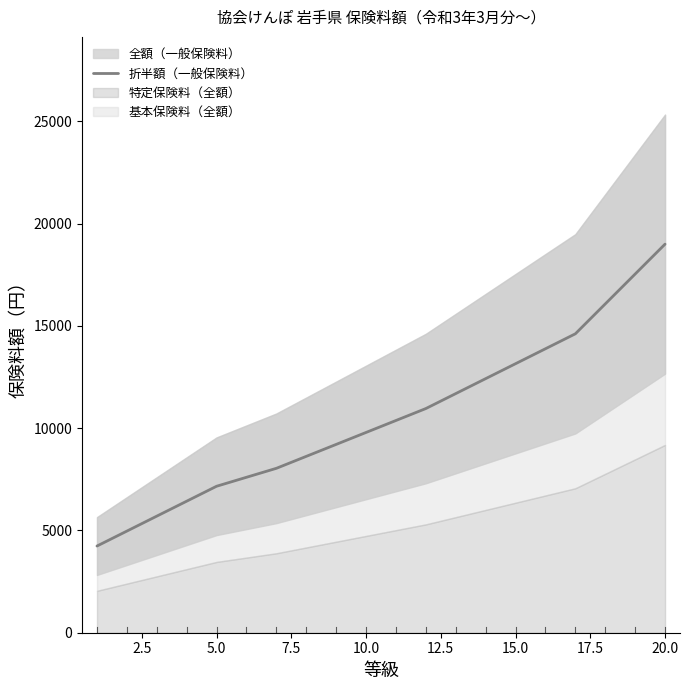

What is the lowest value of the 折半額（一般保険料） series?

4236.9